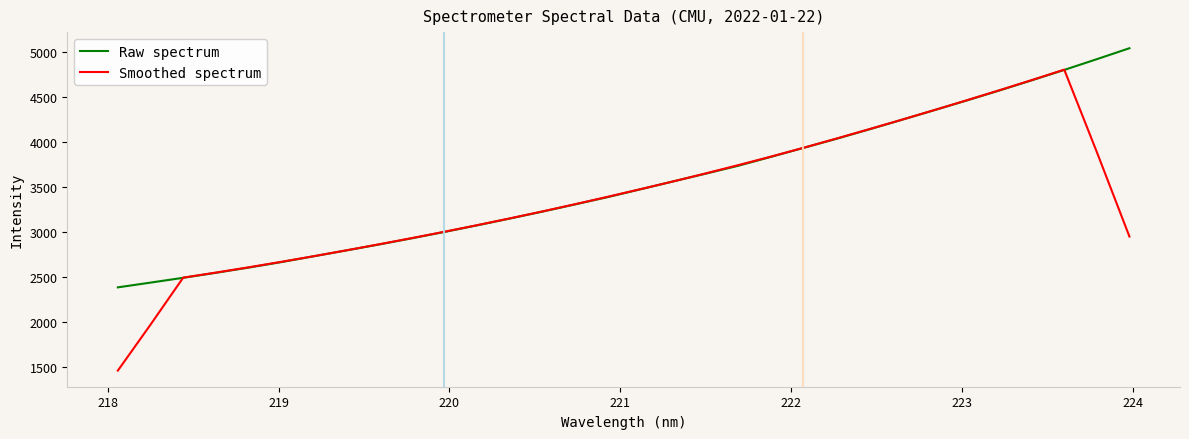

Which series has the widest spread of values?

Smoothed spectrum